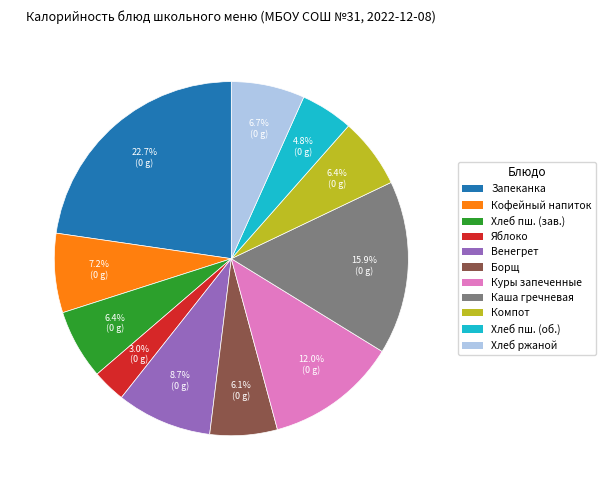

Which has a higher value, Яблоко or Запеканка?

Запеканка